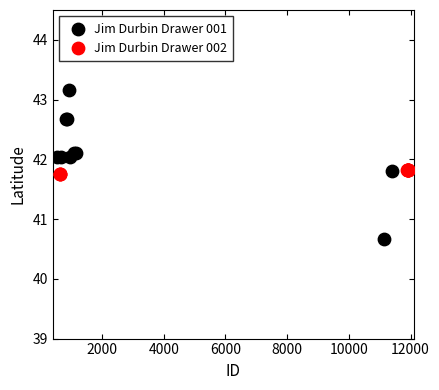

Which series contains the lowest Y value?

Jim Durbin Drawer 001